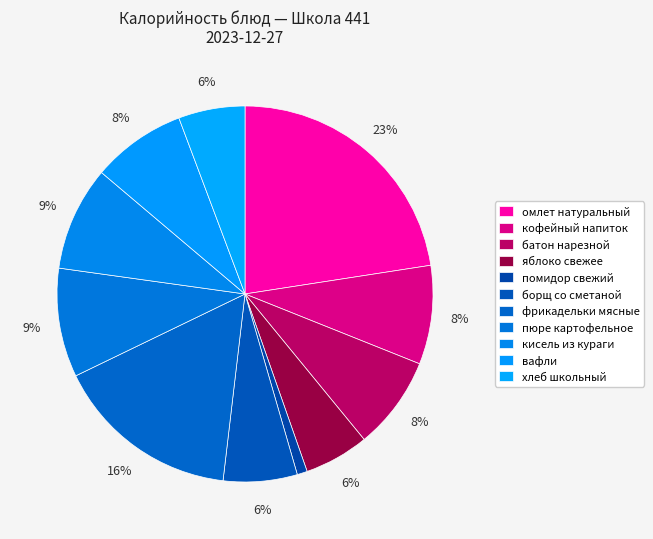

To the nearest percent, what is the difference between the хлеб школьный and омлет натуральный slice percentages?

17%